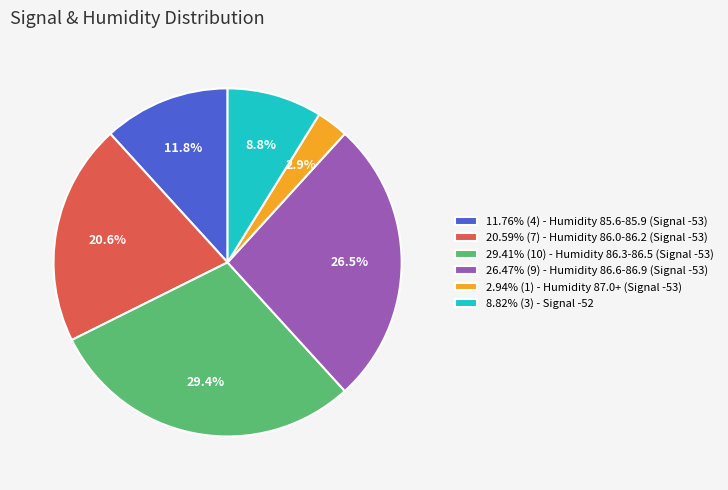

How much of the chart is everything except 8.82% (3) - Signal -52?

91.2%